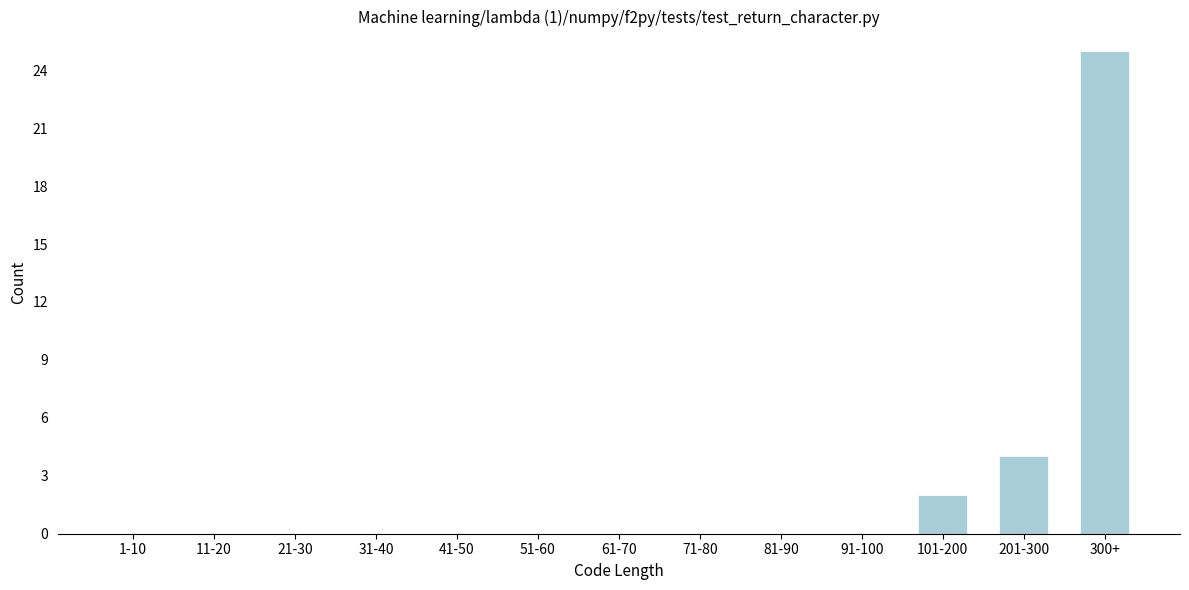

Reading left to right, extract all data points from this chart.

1-10=0	11-20=0	21-30=0	31-40=0	41-50=0	51-60=0	61-70=0	71-80=0	81-90=0	91-100=0	101-200=2	201-300=4	300+=25